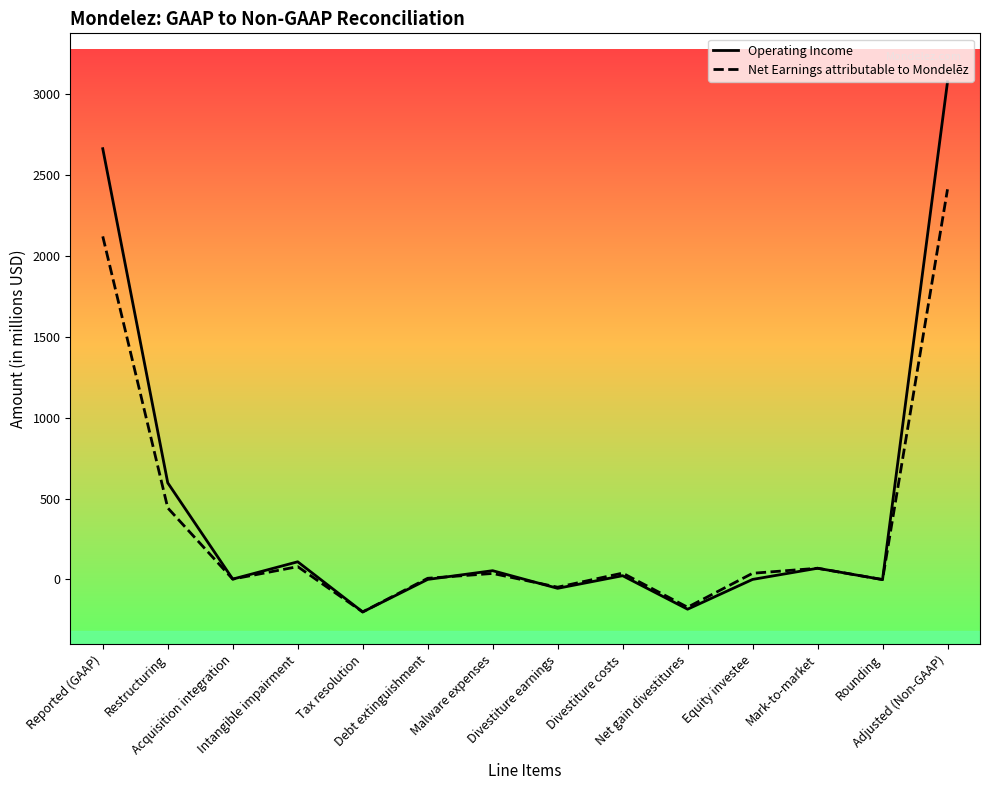

In Operating Income, how many points are lower than both neighbors (excluding endpoints)?

5